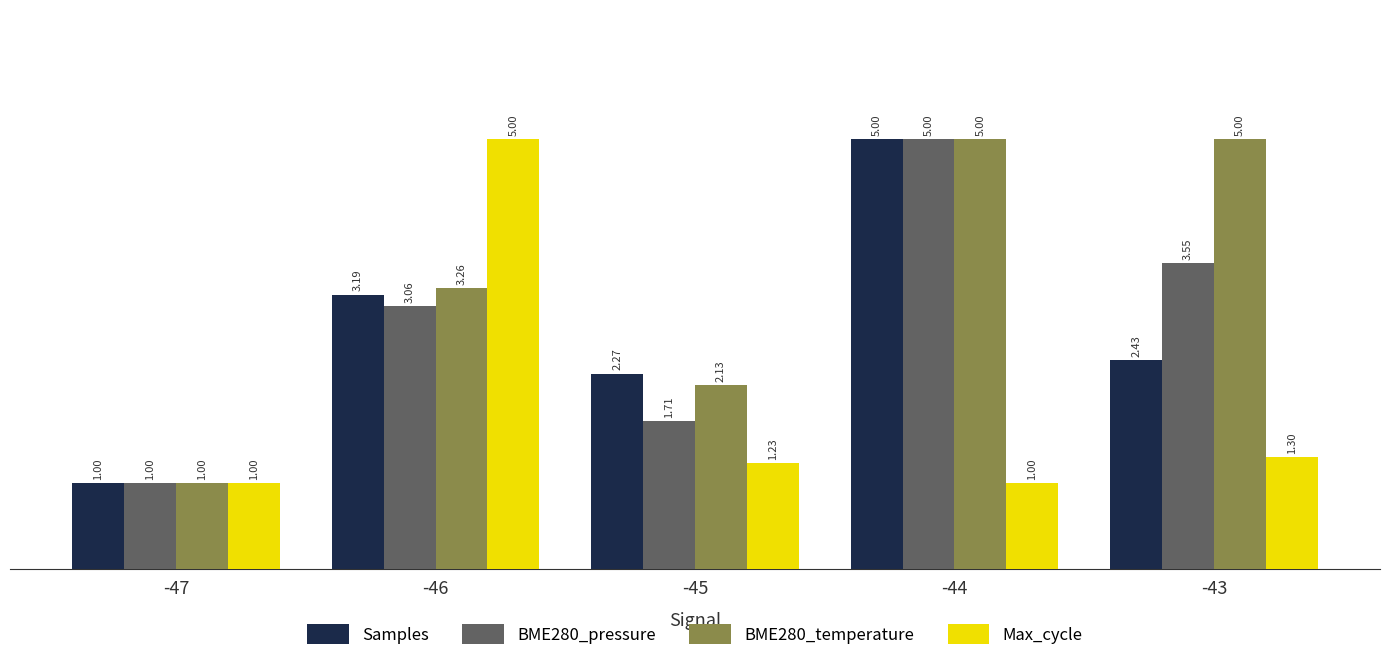

How many data points in Samples are above 2?

4